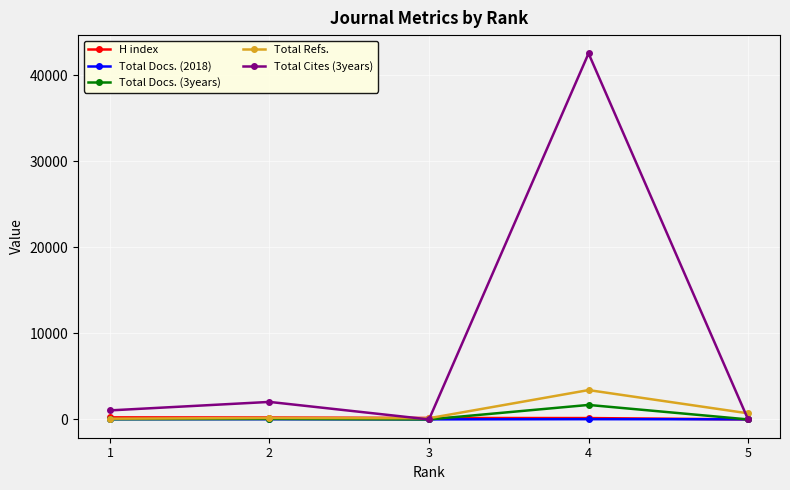

What is the difference between the maximum and minimum values in the H index series?

236